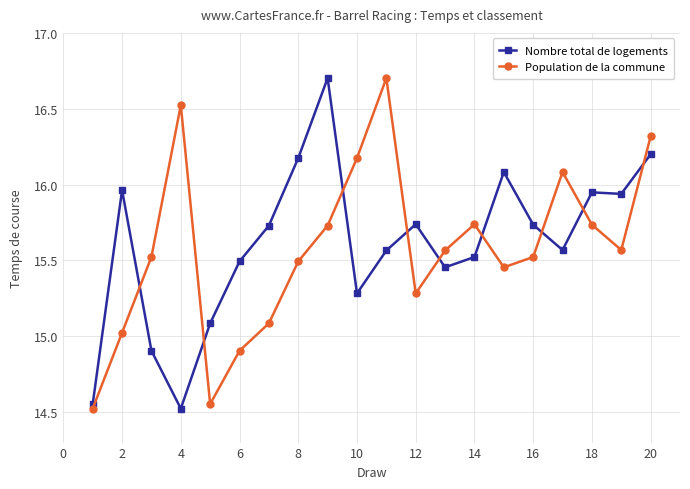

Count the number of data series in this chart.

2